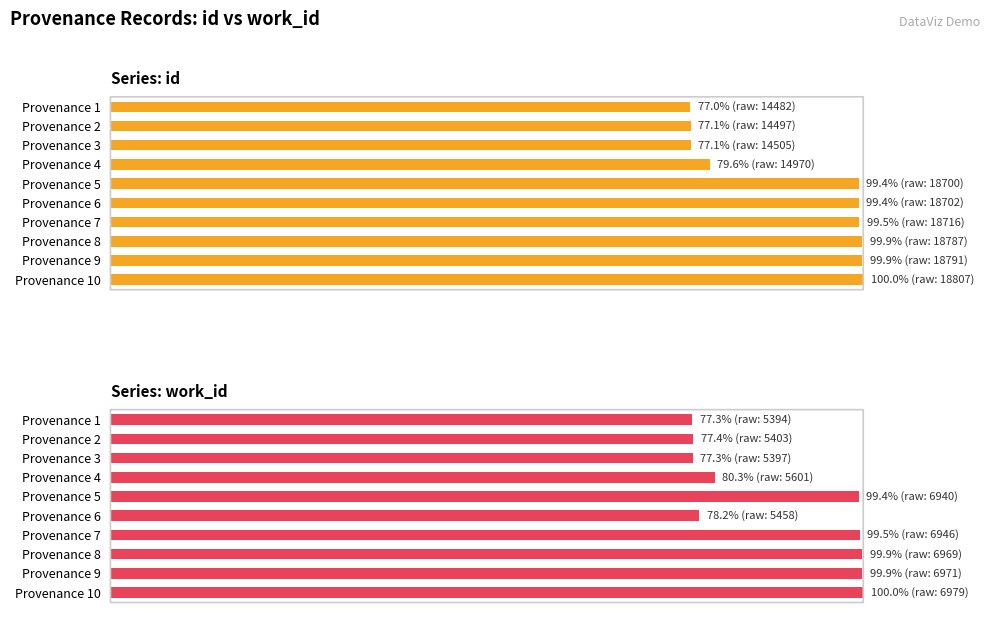

What is the highest value of the work_id series?

100.0